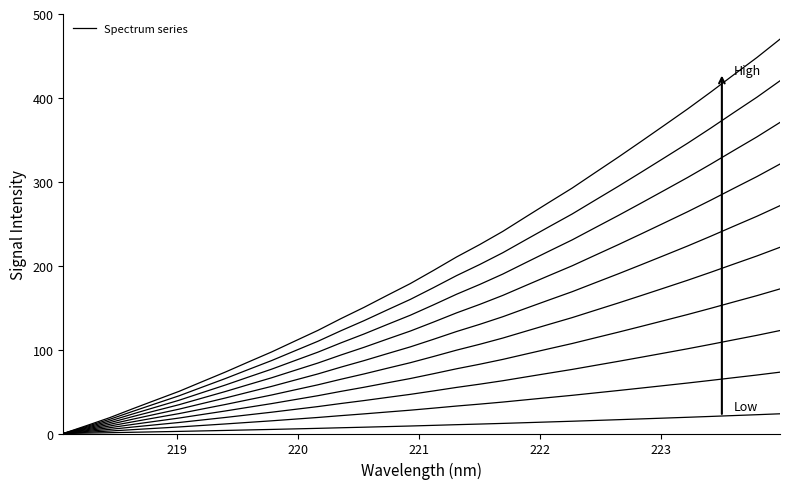

The value at 223.7895 is 95.7. True or false?

False